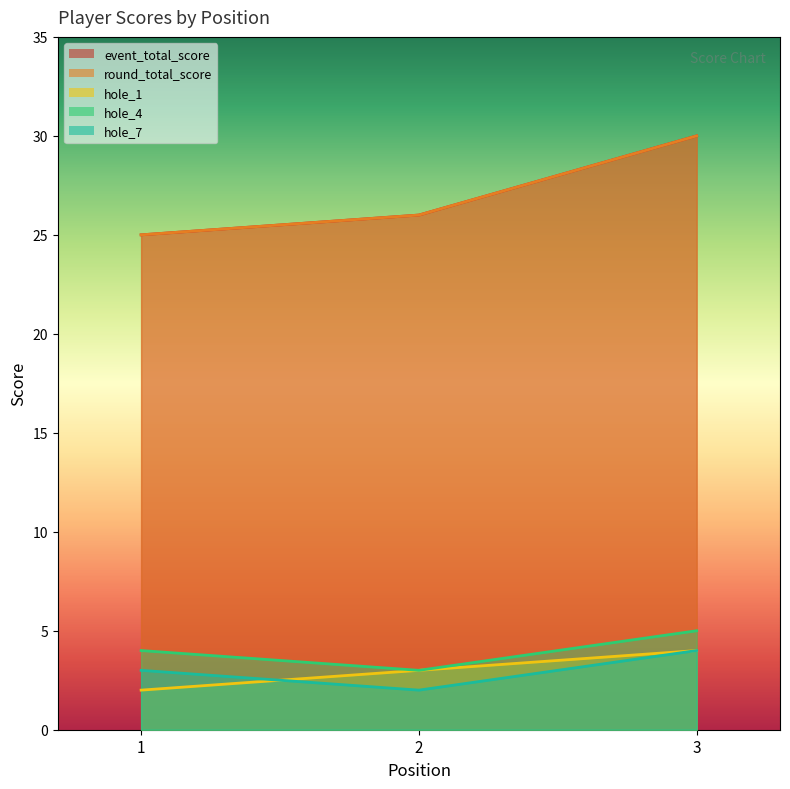

True or false: hole_4 has a value of 3 at 2.

True